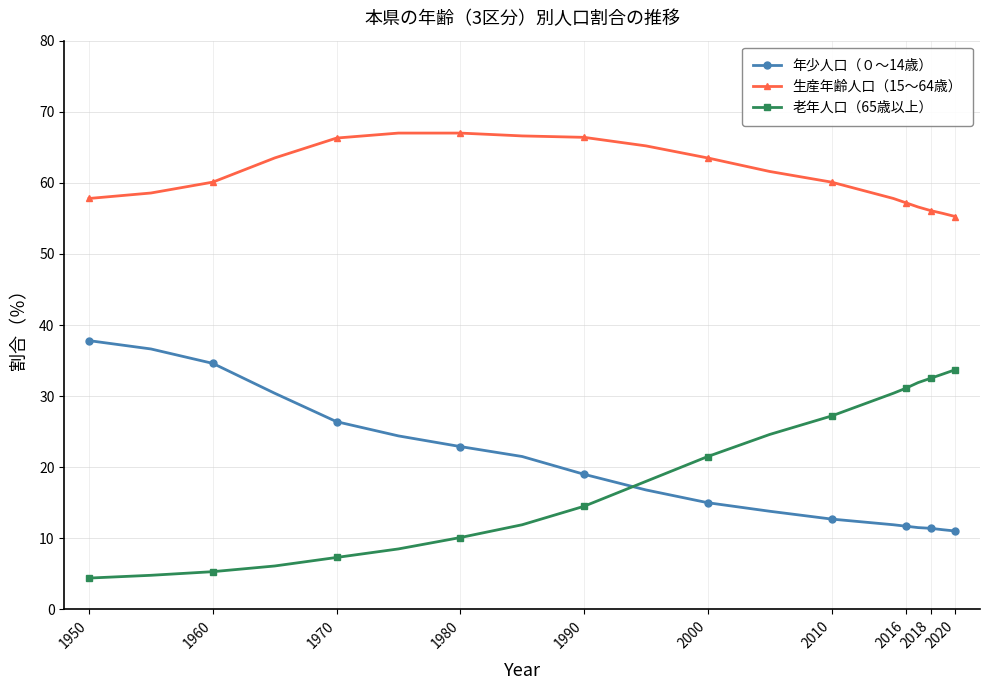

What is the maximum value shown in the chart?

67.0